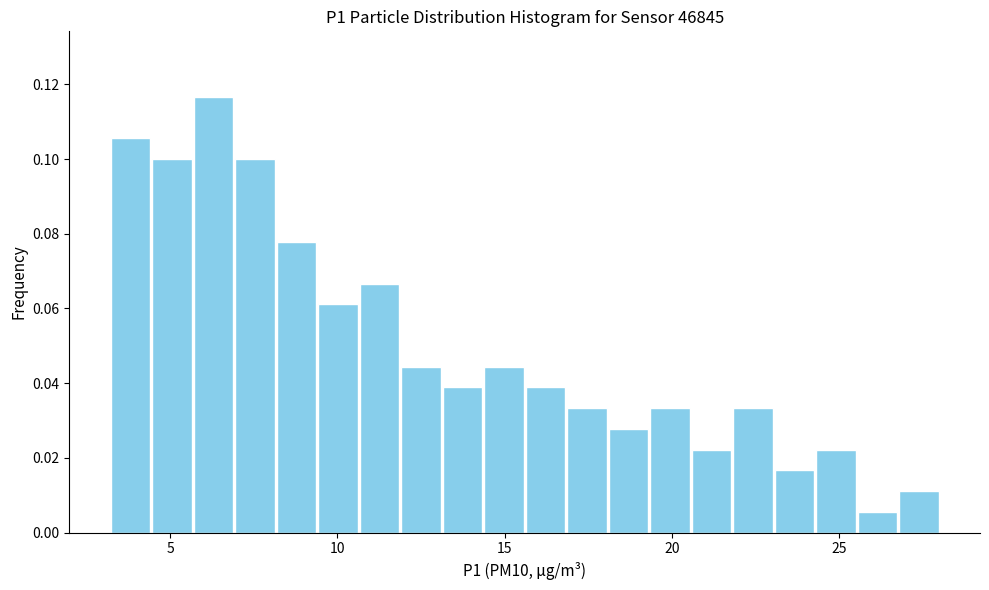

Read against the x-axis, roughly where is the centre of the tallest bar?

6.5